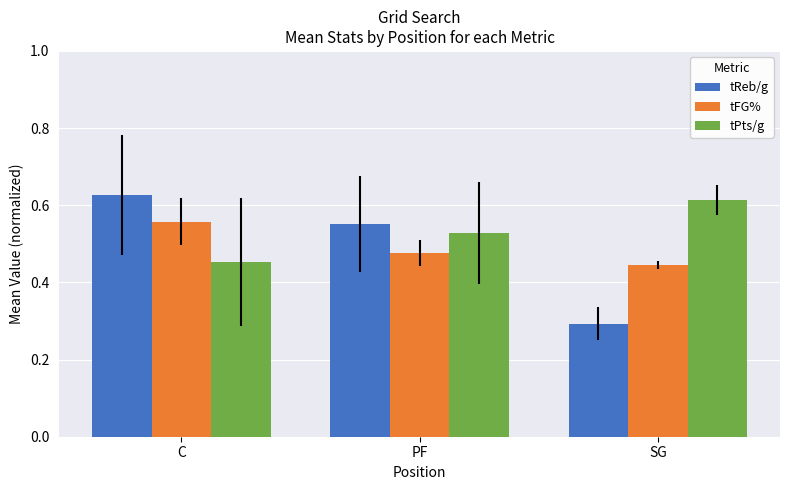

How many series are shown in this chart?

3